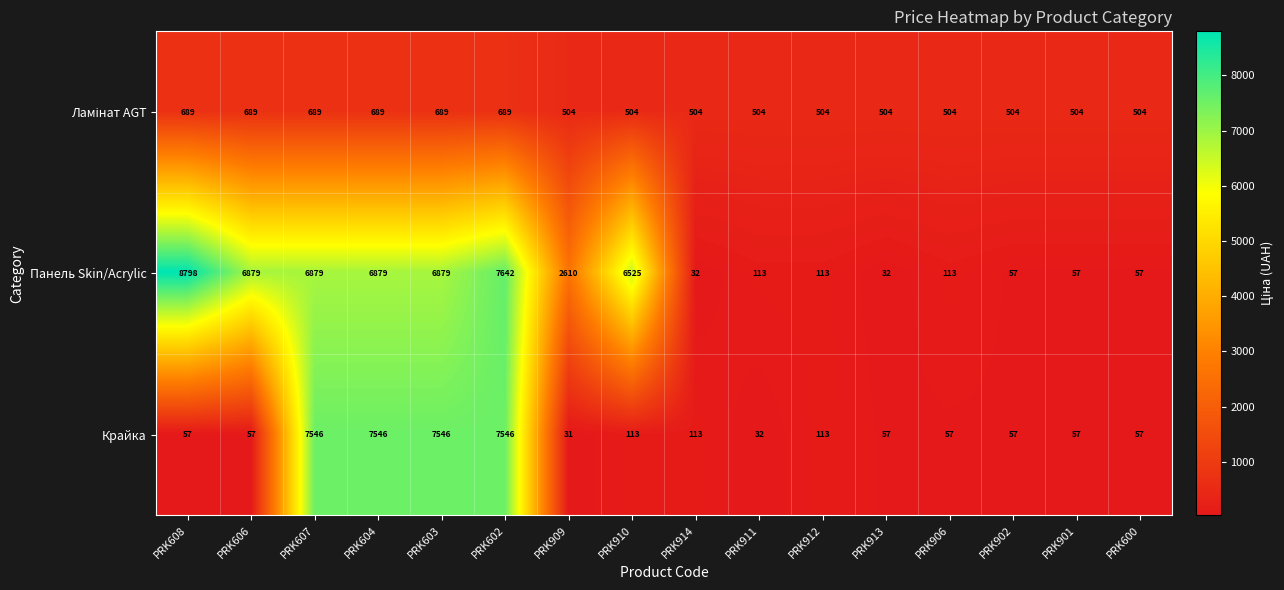

Which label corresponds to the smallest value in the chart?

PRK909